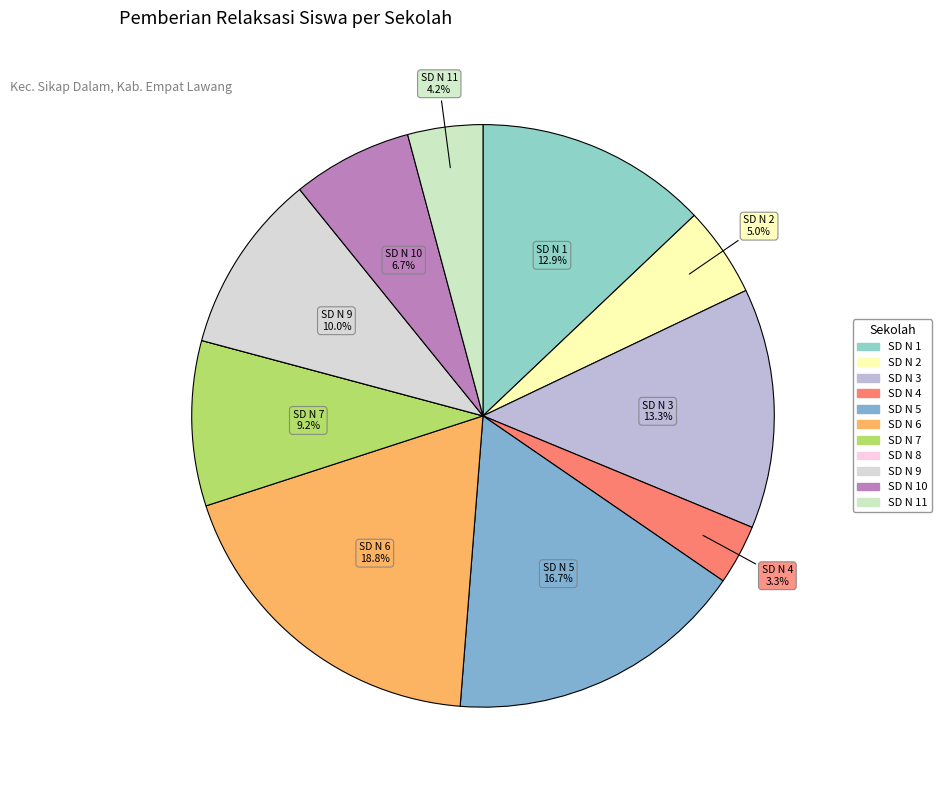

Rank the categories by value from highest to lowest.

SD NEGERI 6 SIKAP DALAM, SD NEGERI 5 SIKAP DALAM, SD NEGERI 3 SIKAP DALAM, SD NEGERI 1 SIKAP DALAM, SD NEGERI 9 SIKAP DALAM, SD NEGERI 7 SIKAP DALAM, SD NEGERI 10 SIKAP DALAM, SD NEGERI 2 SIKAP DALAM, SD NEGERI 11 SIKAP DALAM, SD NEGERI 4 SIKAP DALAM, SD NEGERI 8 SIKAP DALAM